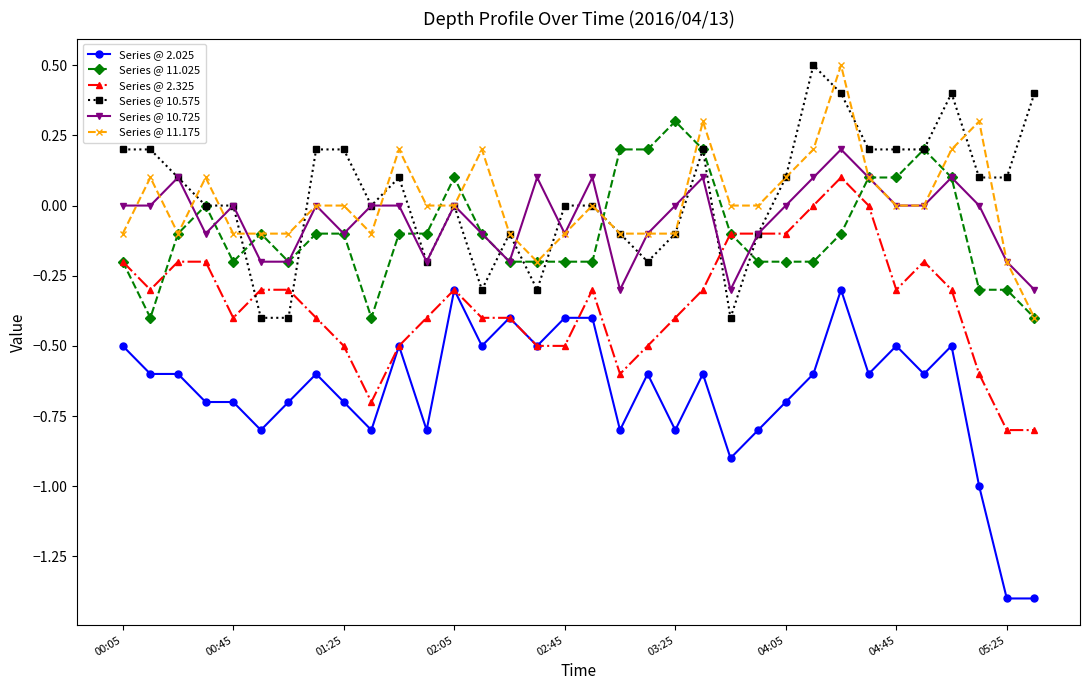

What is the minimum value shown in the chart?

-1.4